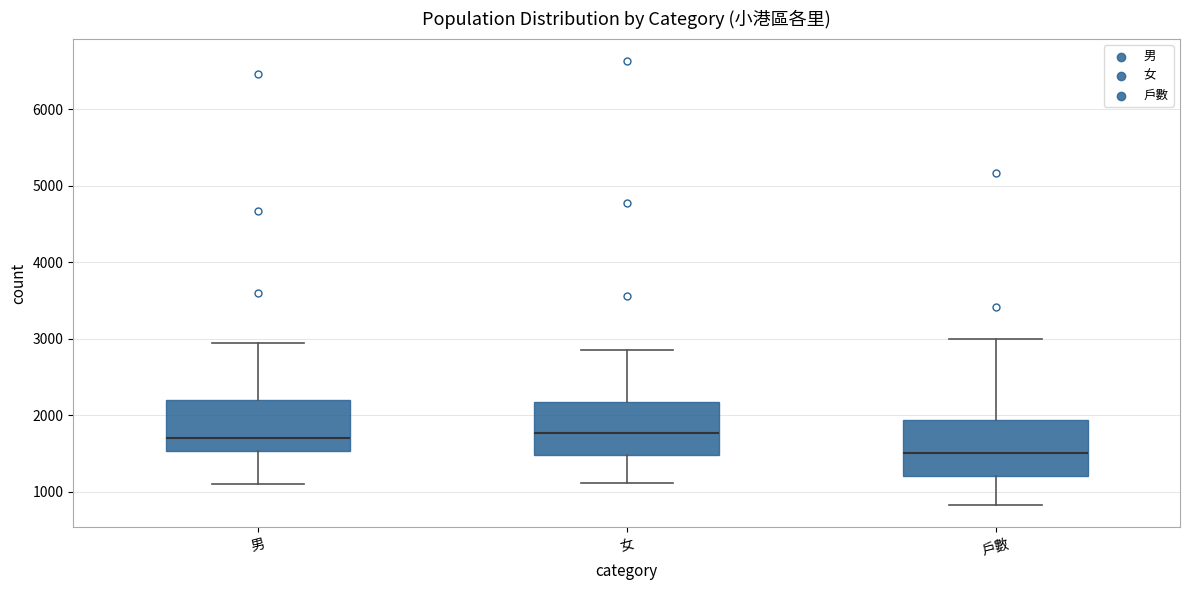

Where does the lower whisker of the box for 男 end on the y-axis? The values are not printed on the chart, so give them approximately, as read against the axis.

1100